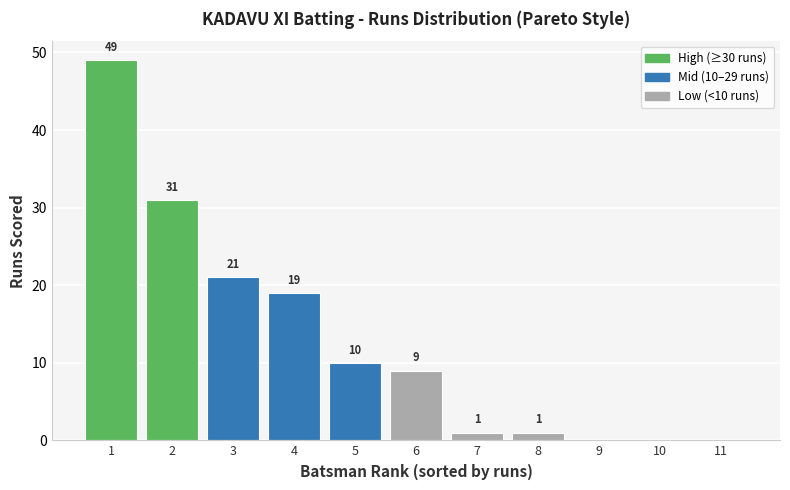

Reading right to left, transcribe all the data shown in this chart.

11=0	10=0	9=0	8=1	7=1	6=9	5=10	4=19	3=21	2=31	1=49